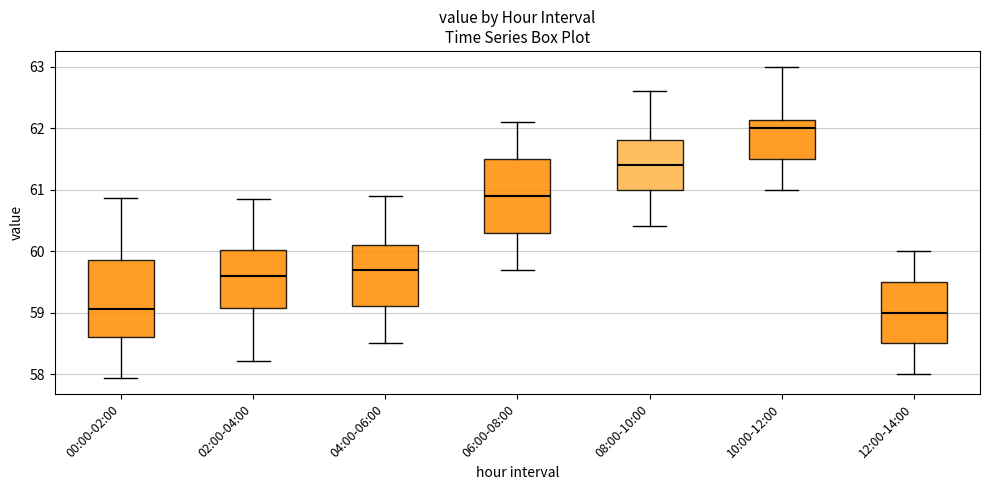

Reading left to right, transcribe this box plot: for each box, give where its median line is, the range the box spans, and where its two whiskers end, as read against the y-axis. The values are not printed on the chart, so give them approximately, as read against the axis.

00:00-02:00: median 59.1, box 58.6 to 59.9, whiskers 57.9 to 60.9
02:00-04:00: median 59.6, box 59.1 to 60.0, whiskers 58.2 to 60.9
04:00-06:00: median 59.7, box 59.1 to 60.1, whiskers 58.5 to 60.9
06:00-08:00: median 60.9, box 60.3 to 61.5, whiskers 59.7 to 62.1
08:00-10:00: median 61.4, box 61.0 to 61.8, whiskers 60.4 to 62.6
10:00-12:00: median 62.0, box 61.5 to 62.1, whiskers 61.0 to 63.0
12:00-14:00: median 59.0, box 58.5 to 59.5, whiskers 58.0 to 60.0